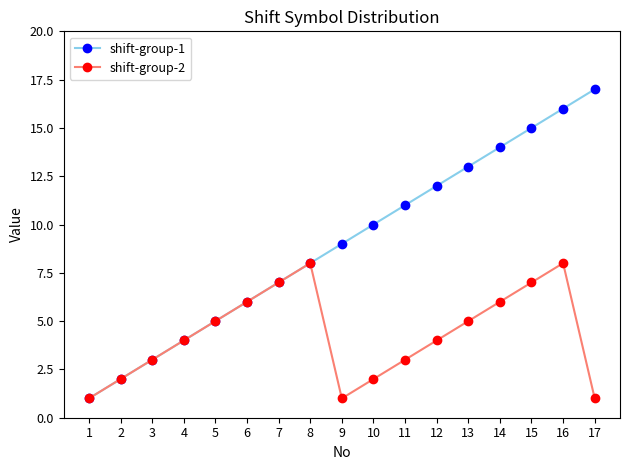

At 15, list the series in order from largest to smallest.

shift-group-1, shift-group-2